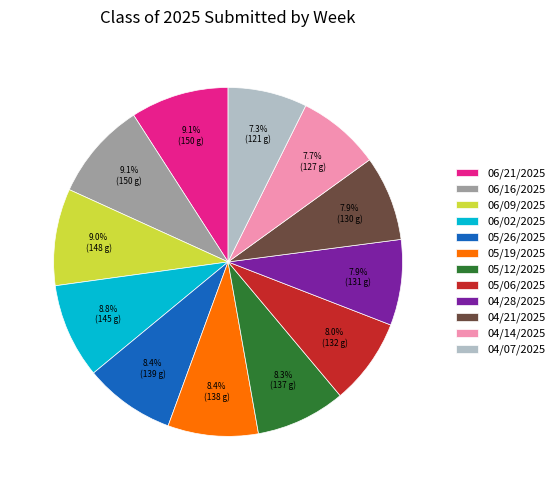

Count the number of slices in the pie.

12